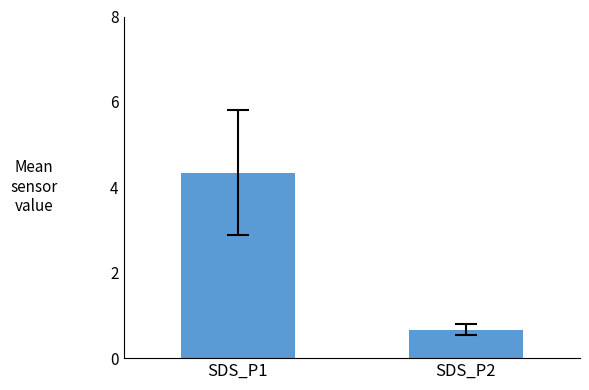

Where is the data nearest to the value 2?

SDS_P2